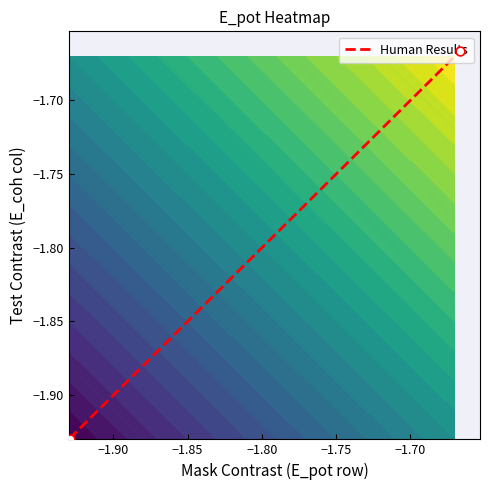

What is the difference between the maximum and minimum values?

0.3